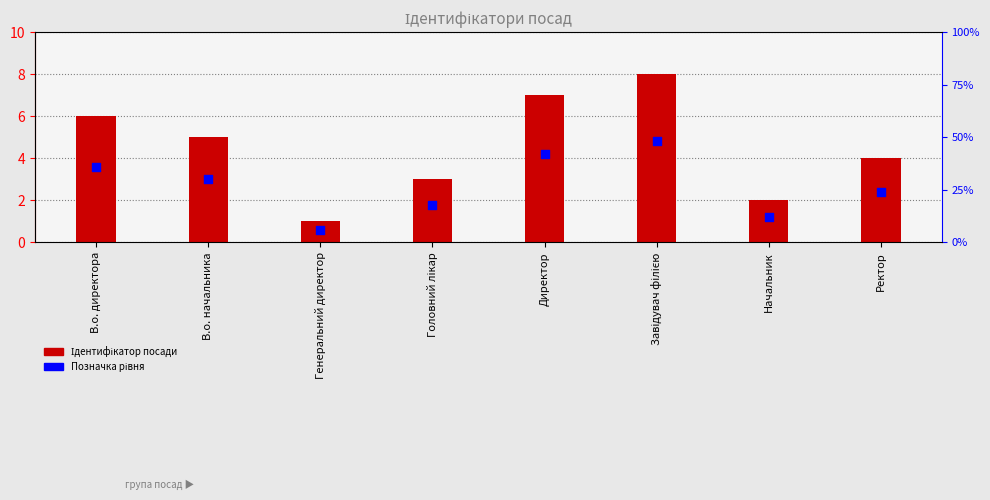

Which series has the widest spread of Y values?

Ідентифікатор